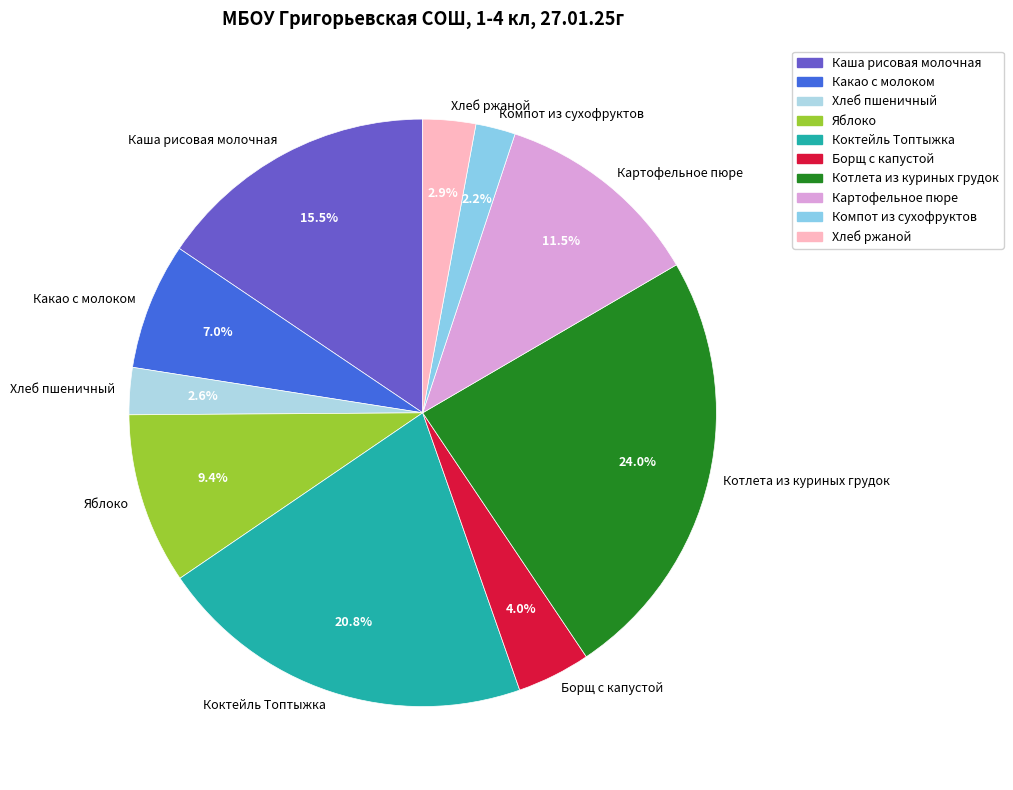

Is it true that Компот из сухофруктов is 2% of the pie?

True